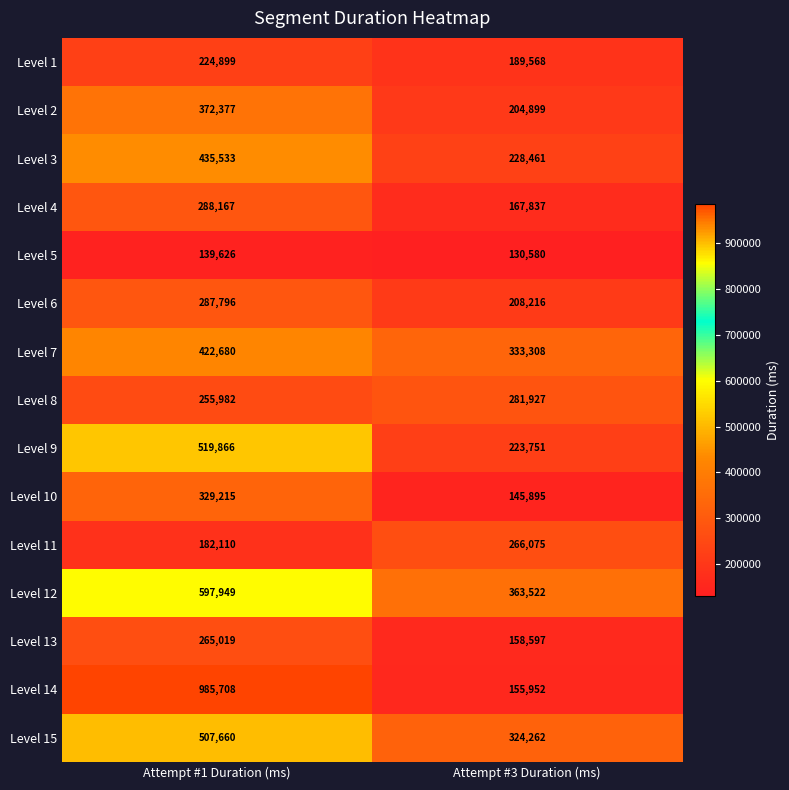

True or false: Level 15 has a value of 431562 at Attempt #3 Duration (ms).

False